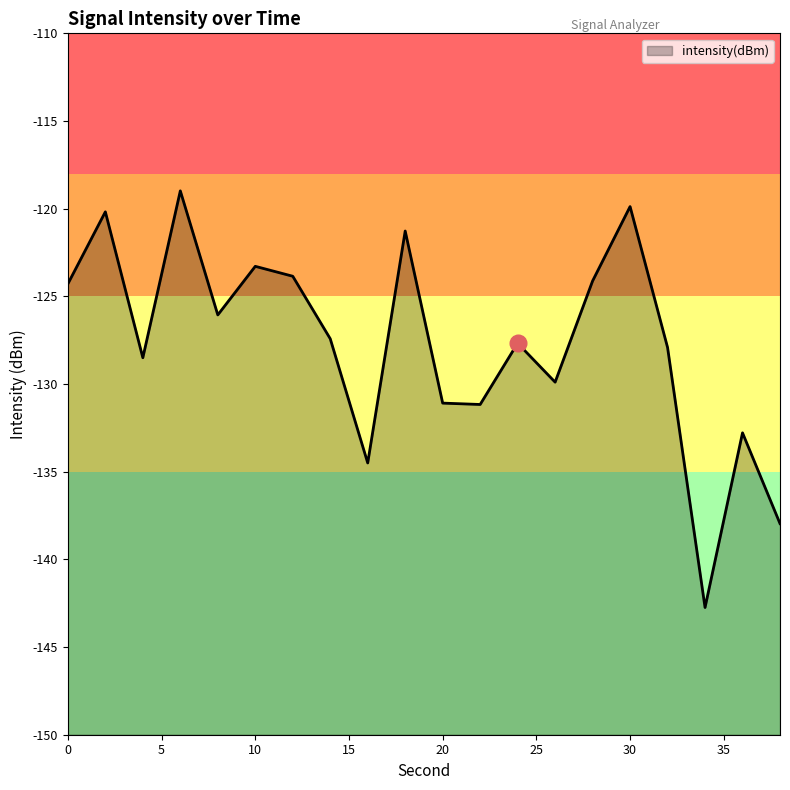

Reading left to right, extract all data points from this chart.

0=-124.3	2=-120.2	4=-128.5	6=-119.0	8=-126.1	10=-123.3	12=-123.9	14=-127.4	16=-134.5	18=-121.3	20=-131.1	22=-131.2	24=-127.7	26=-129.9	28=-124.1	30=-119.9	32=-127.9	34=-142.7	36=-132.8	38=-138.0